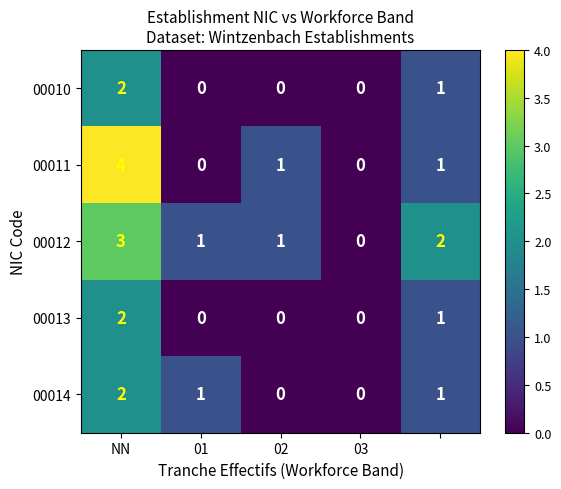

Reading left to right, extract all data points from this chart.

00010: 2	0	0	0	1
00011: 4	0	1	0	1
00012: 3	1	1	0	2
00013: 2	0	0	0	1
00014: 2	1	0	0	1